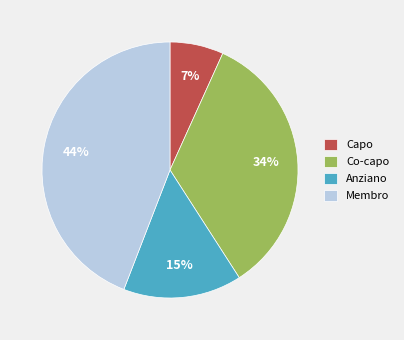

Does Capo account for over 50% of the chart?

No